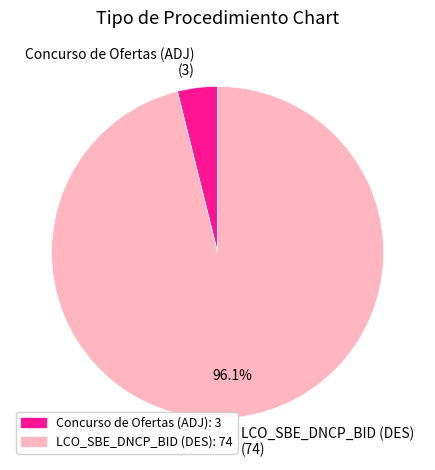

Which category has the biggest portion of the pie?

LCO_SBE_DNCP_BID (DES)